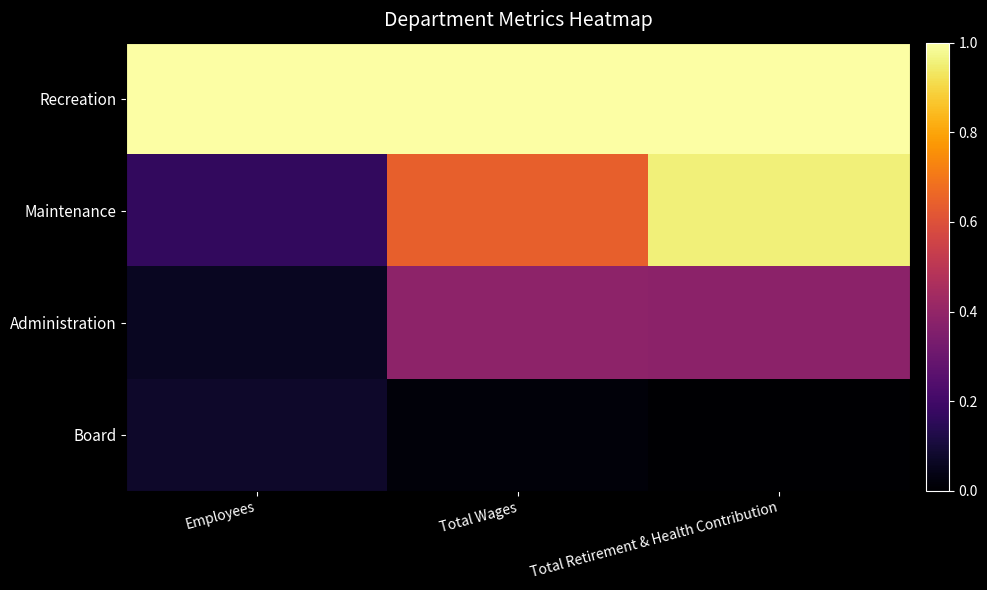

At Employees, list the series in order from largest to smallest.

Recreation, Maintenance, Board, Administration